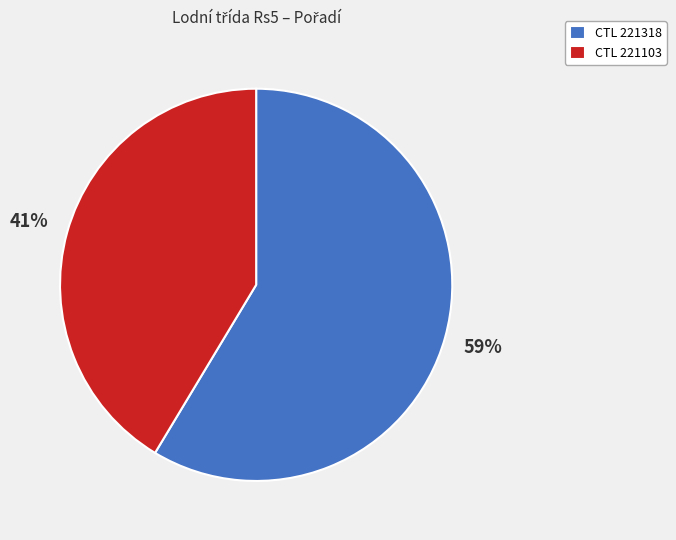

What is the ratio of the value at CTL 221318 to the value at CTL 221103?

1.4